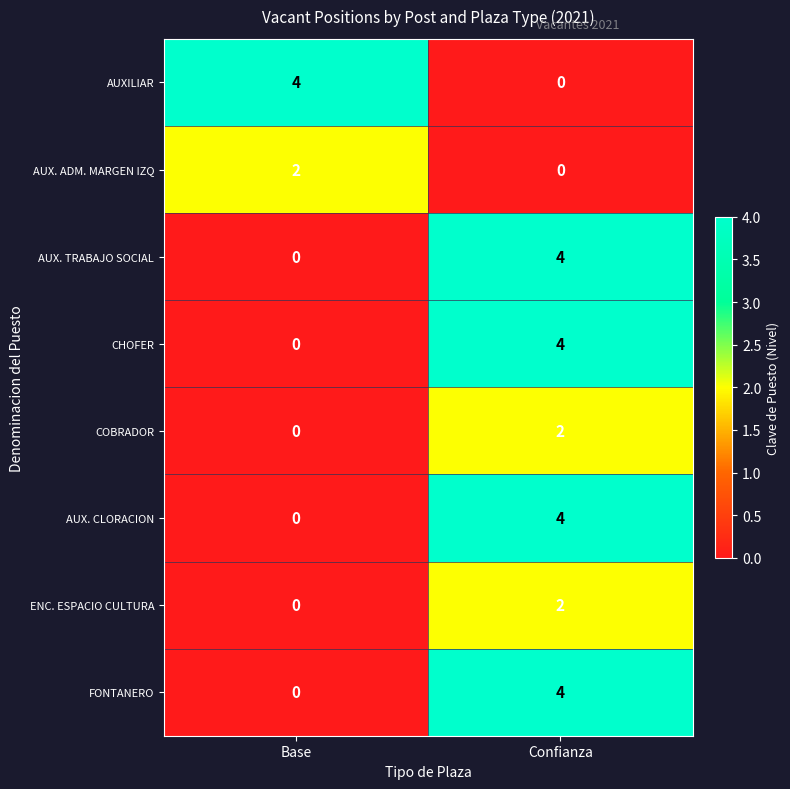

At which category is the sum across all series the highest?

Confianza